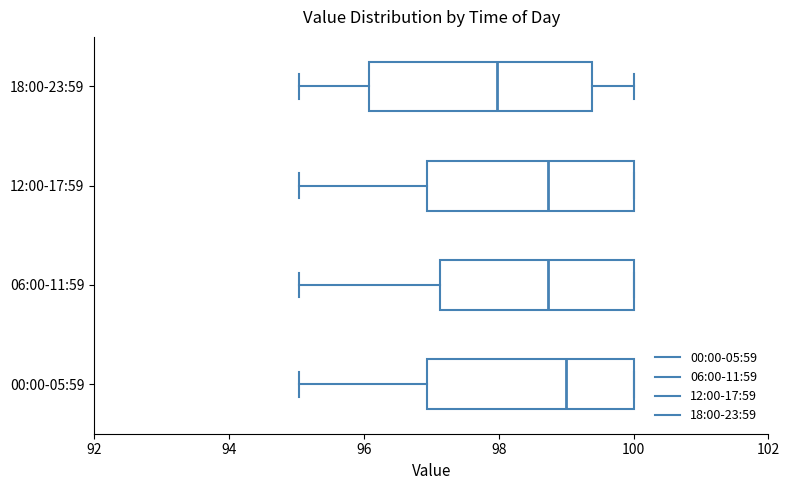

Reading bottom to top, transcribe this box plot: for each box, give where its median line is, the range the box spans, and where its two whiskers end, as read against the x-axis. The values are not printed on the chart, so give them approximately, as read against the axis.

00:00-05:59: median 99.0, box 97.0 to 100.0, whiskers 95.0 to 100.0
06:00-11:59: median 98.8, box 97.2 to 100.0, whiskers 95.0 to 100.0
12:00-17:59: median 98.8, box 97.0 to 100.0, whiskers 95.0 to 100.0
18:00-23:59: median 98.0, box 96.0 to 99.4, whiskers 95.0 to 100.0